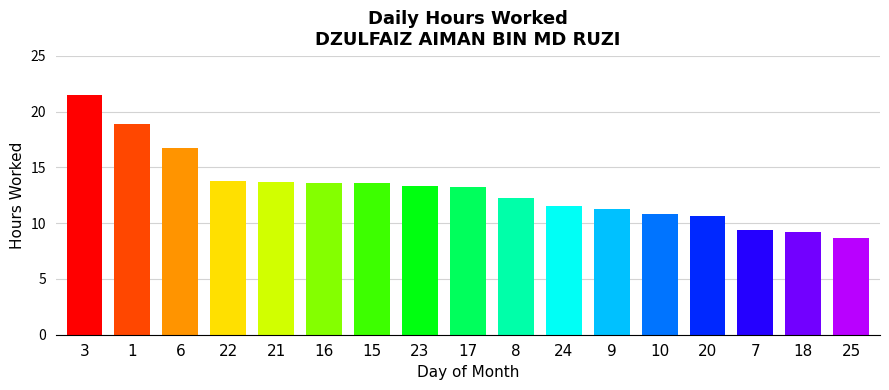

What is the value of the 12th bar from the left?

11.2